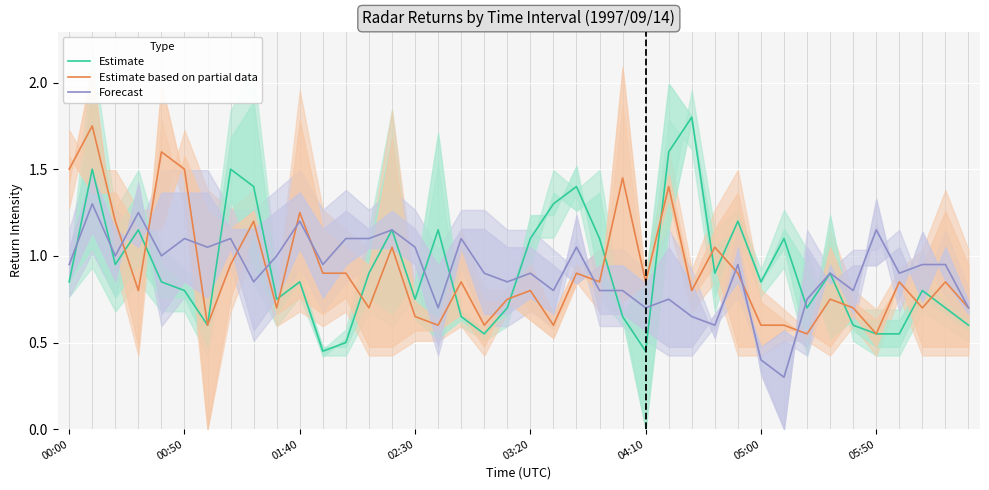

The Forecast series shows 0.2 at 05:00. True or false?

False